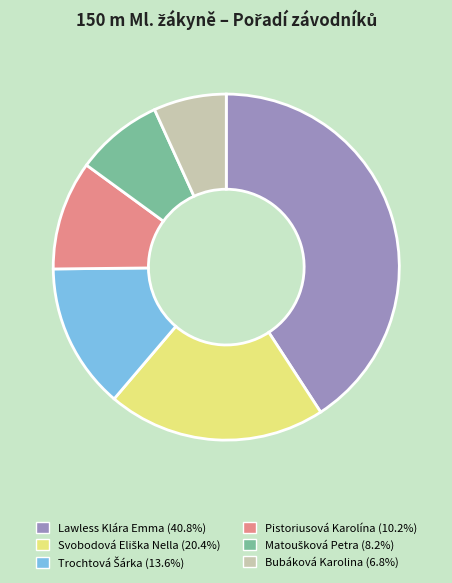

Is Lawless Klára Emma the majority of the pie?

No